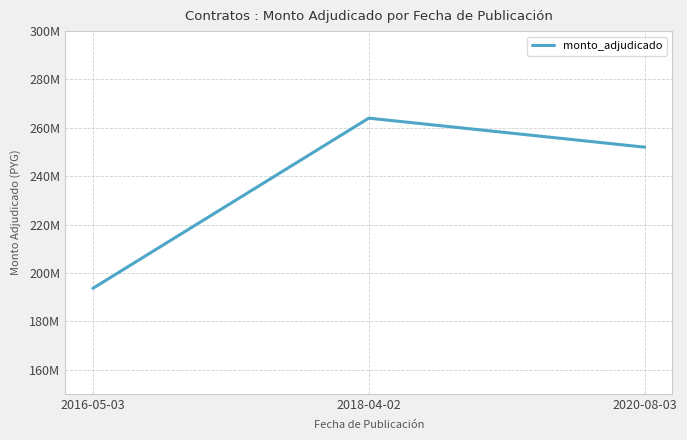

List the labels in order of value, largest first.

2018-04-02, 2020-08-03, 2016-05-03